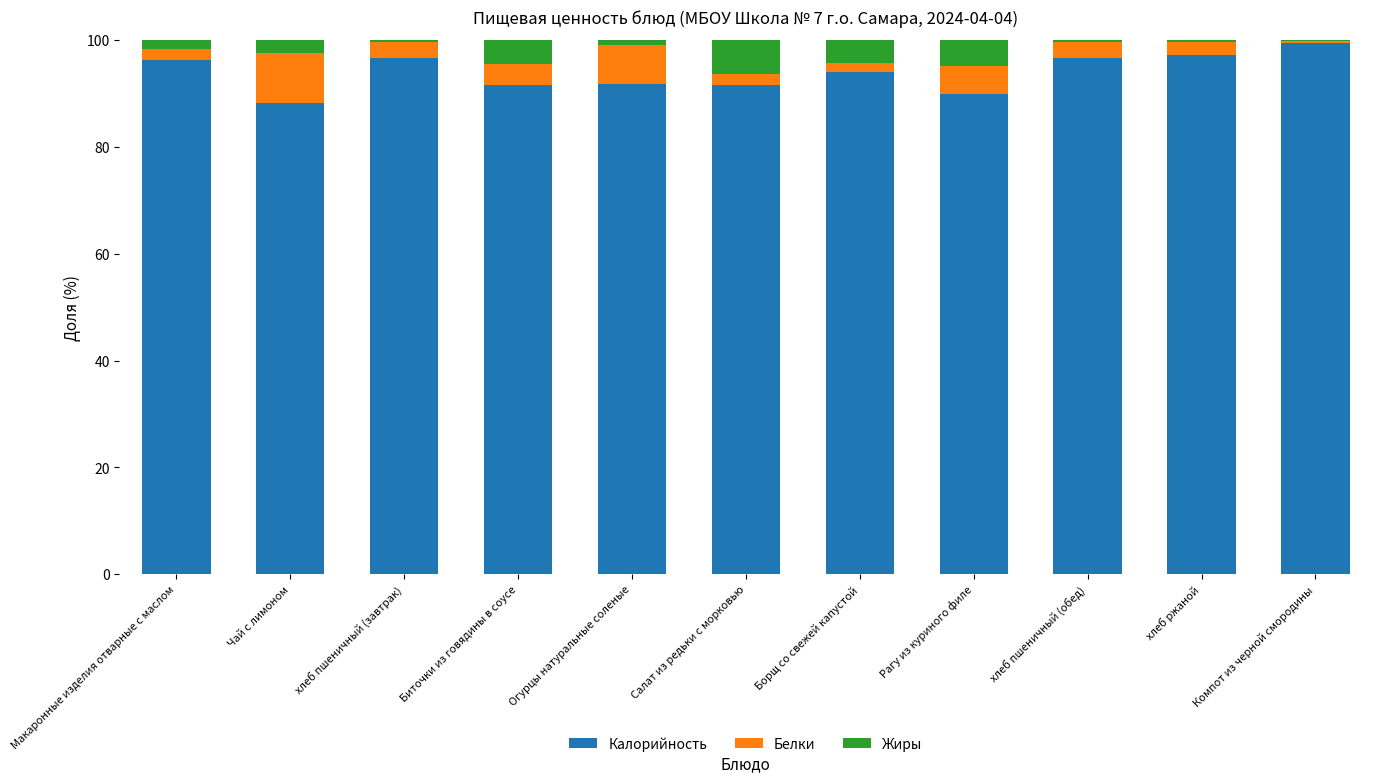

The Калорийность series shows 157.3 at хлеб пшеничный (обед). True or false?

False